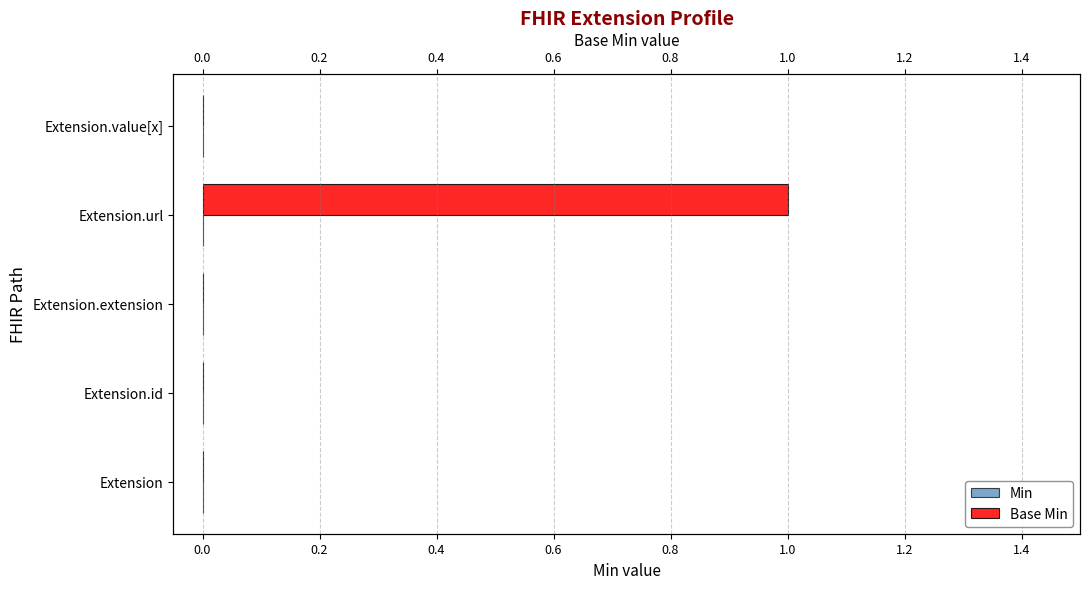

What are all the series names shown in the legend?

Min, Base Min